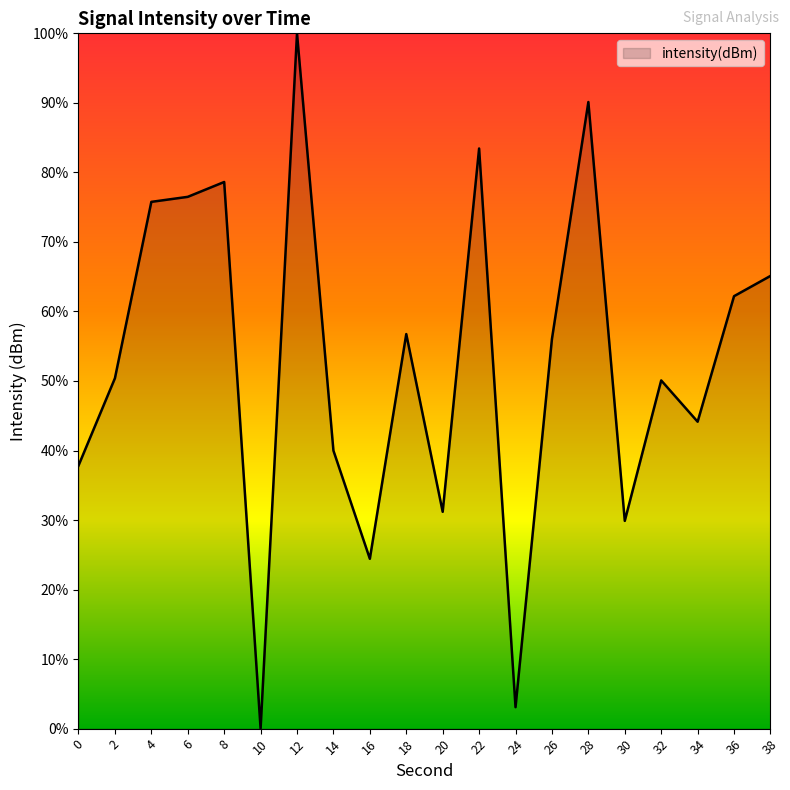

What is the difference between the maximum and minimum values?

100.0